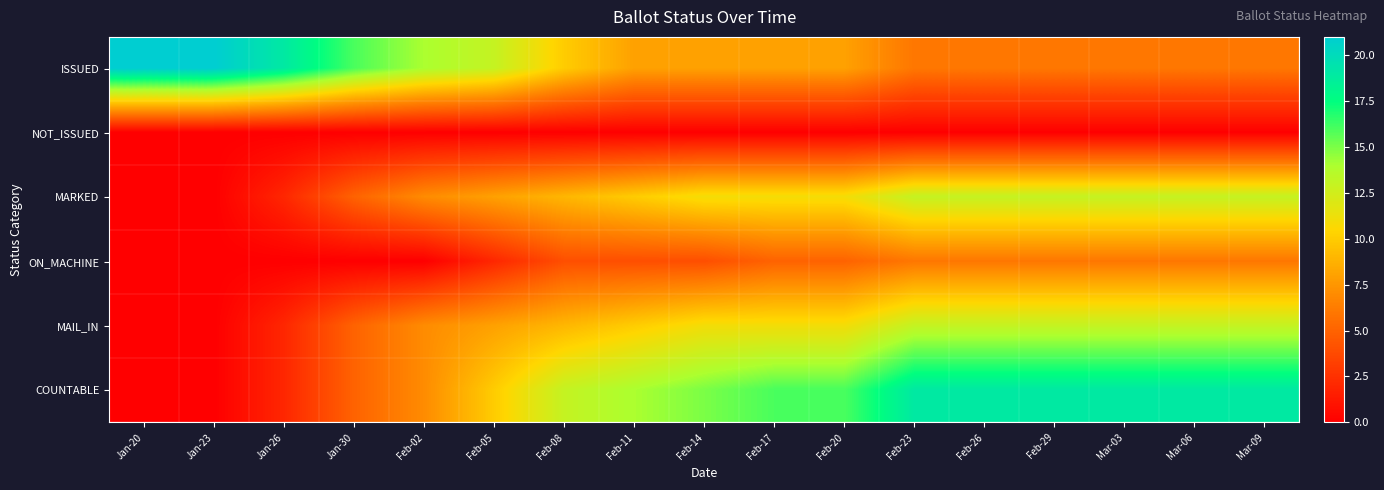

Which series has the largest total across all categories?

COUNTABLE